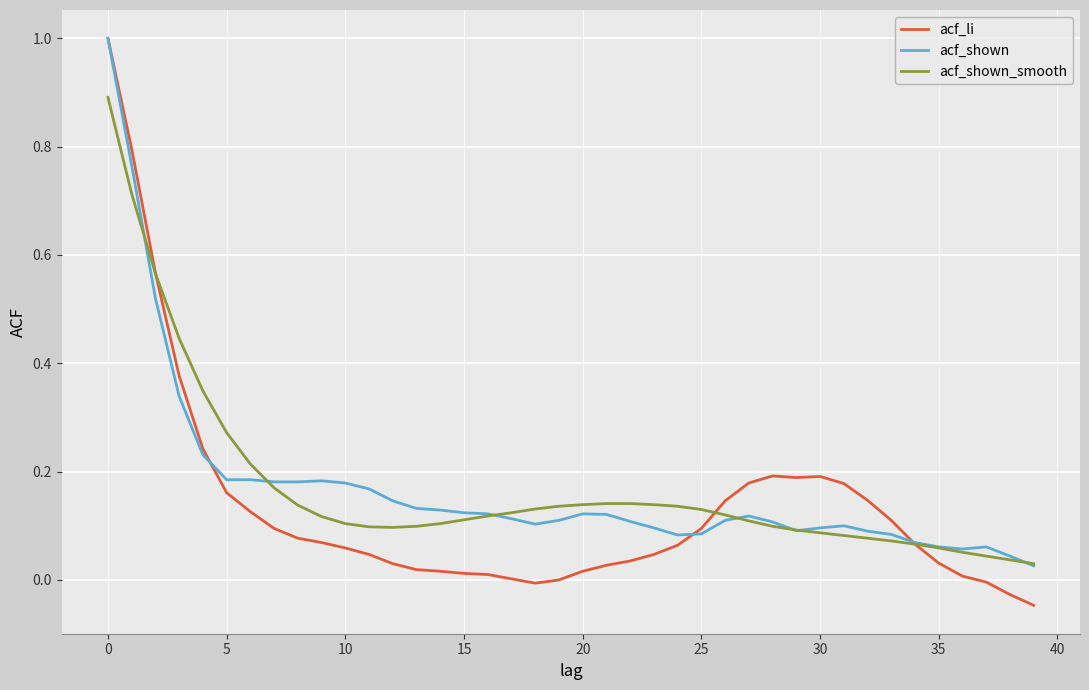

Which series has the largest range (max minus min)?

acf_li